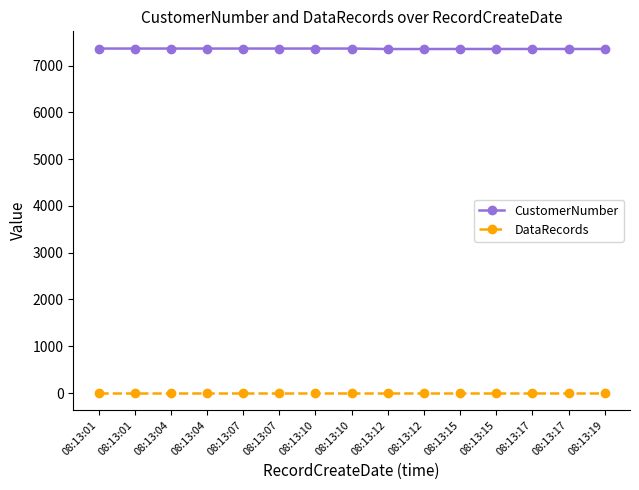

The CustomerNumber series shows 3968 at 08:13:07. True or false?

False